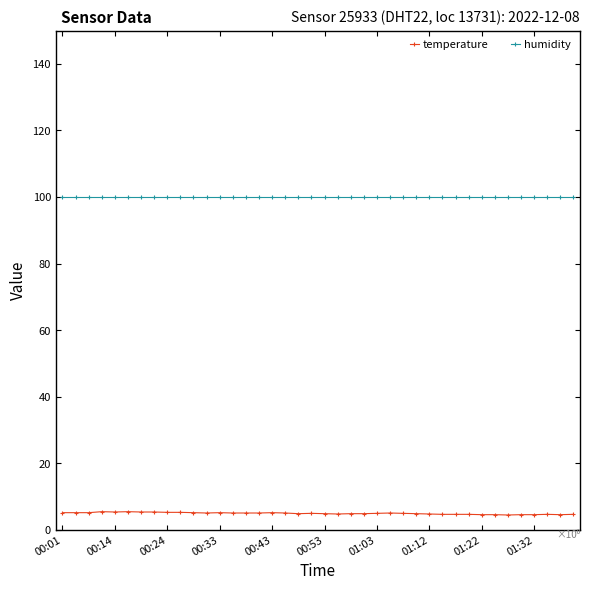

At how many categories does at least one series exceed 29?

40